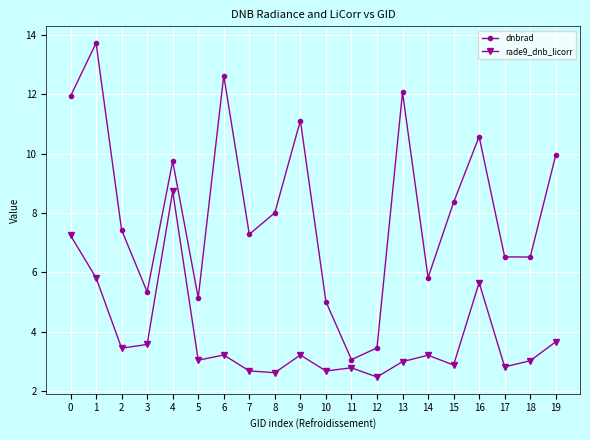

True or false: dnbrad and rade9_dnb_licorr cross at least once.

False